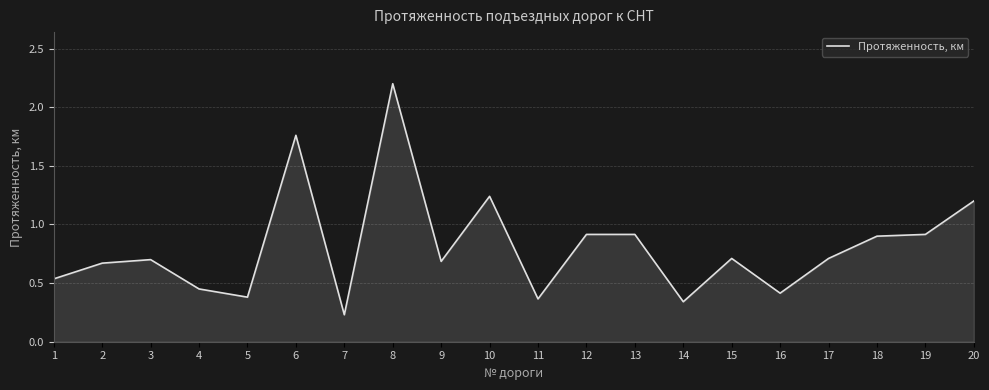

How many distinct data groups are displayed?

1